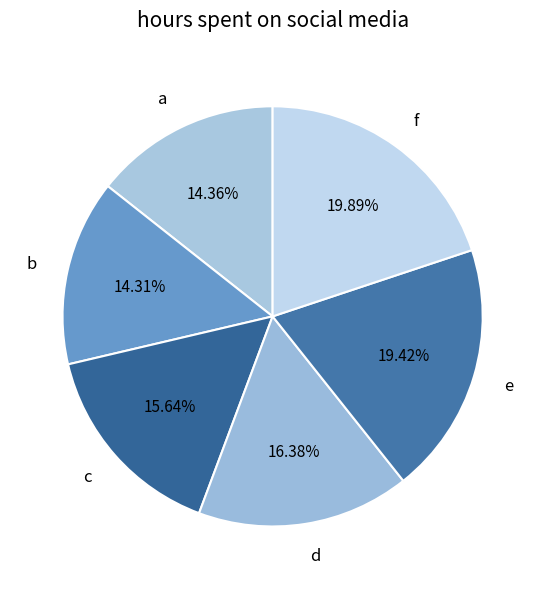

What is the ratio of the value at f to the value at a?

1.4